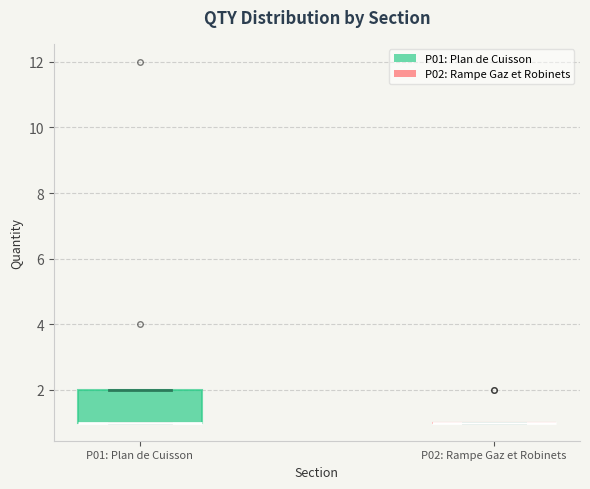

Reading left to right, read every box against the y-axis: the position of its median line, the range the box covers, and the ends of its whiskers. The values are not printed on the chart, so give them approximately, as read against the axis.

P01: Plan de Cuisson: median 1 (drawn on the box's lower edge), box 1 to 2, whiskers 1 to 2
P02: Rampe Gaz et Robinets: box collapsed to a line at 1, whiskers 1 to 1